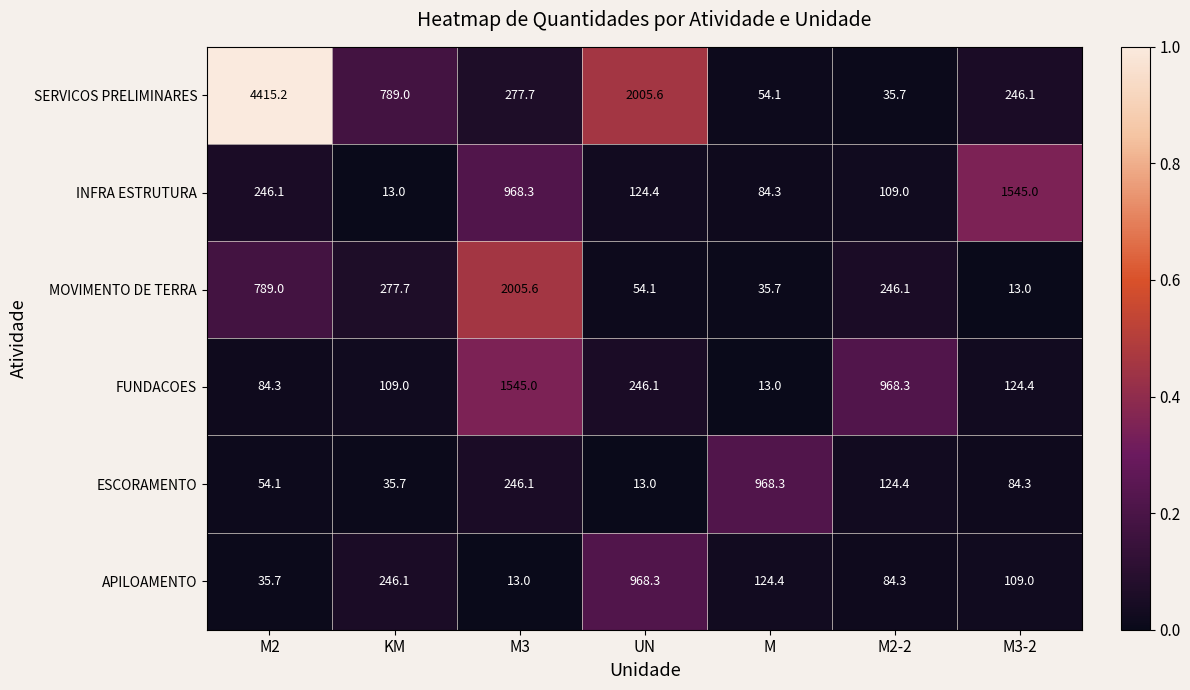

Rank the series at M3-2 from lowest to highest value.

MOVIMENTO DE TERRA, ESCORAMENTO, APILOAMENTO, FUNDACOES, SERVICOS PRELIMINARES, INFRA ESTRUTURA